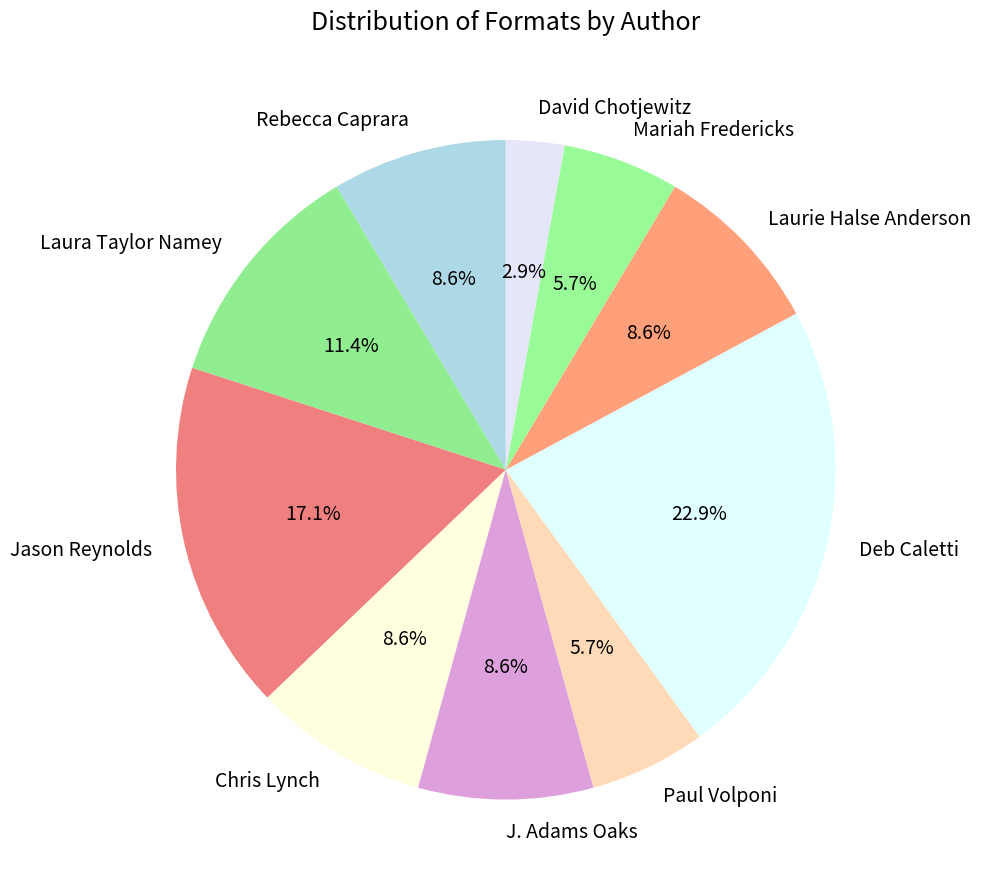

How many segments does this pie chart have?

10